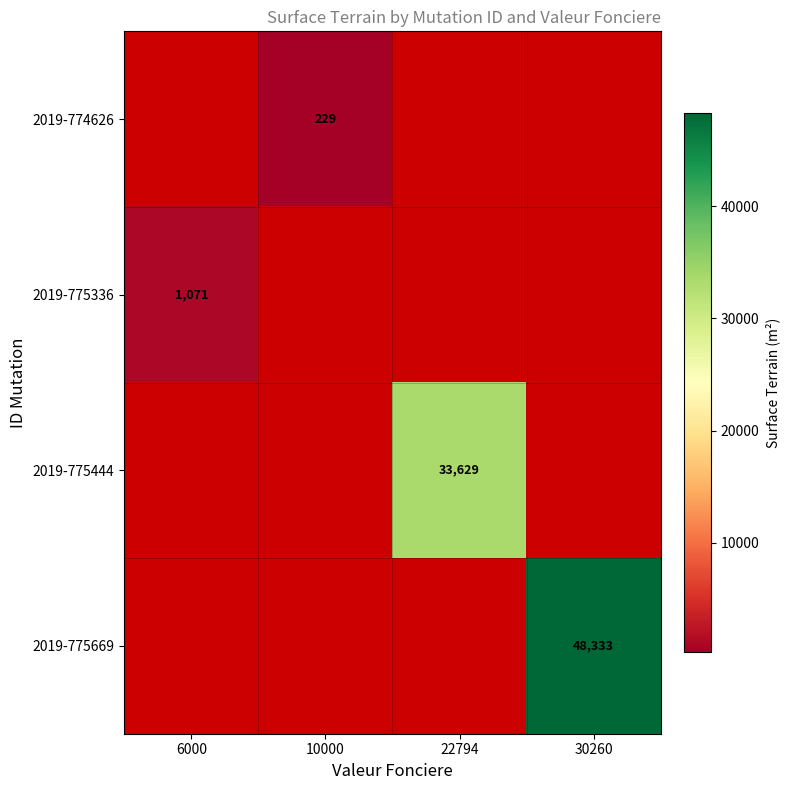

Rank the series at 10000 from highest to lowest value.

2019-774626, 2019-775336, 2019-775444, 2019-775669